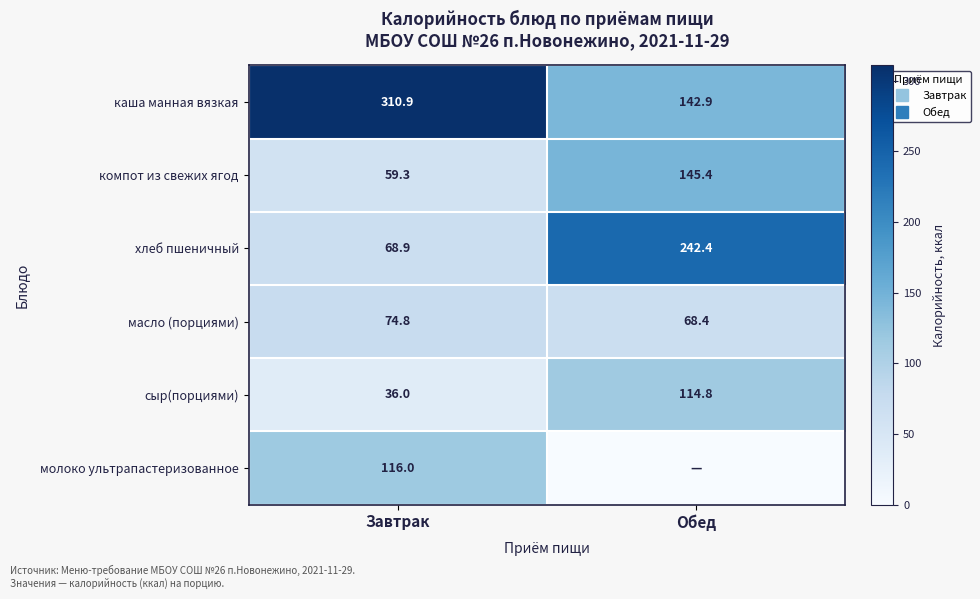

What is the difference between the масло (порциями) values at Завтрак and Обед?

6.4